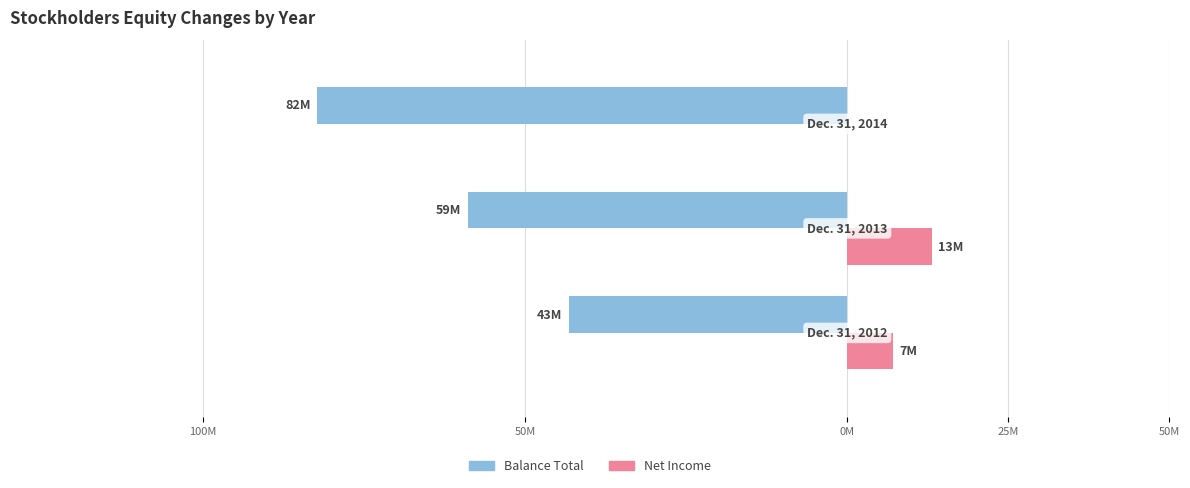

What are all the series names shown in the legend?

Balance Total, Net Income